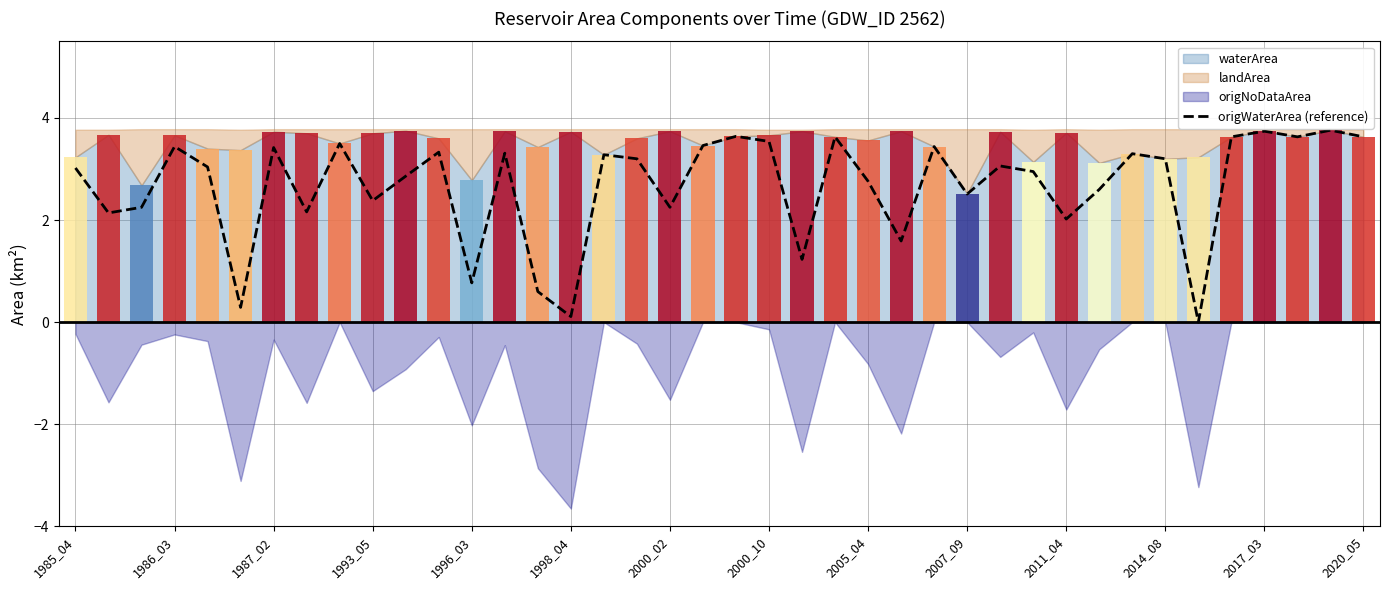

At which label does the data first exceed 3?

1985_04